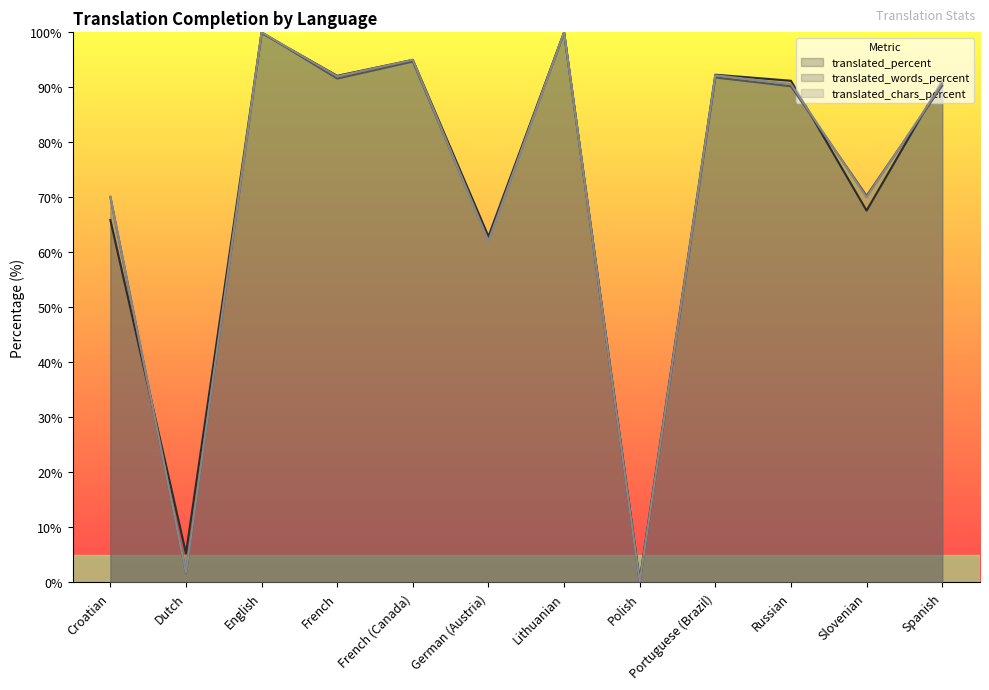

At which label does translated_chars_percent reach its peak?

English